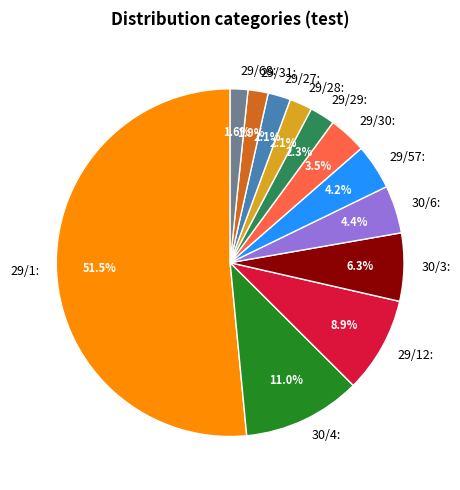

Count the number of slices in the pie.

12